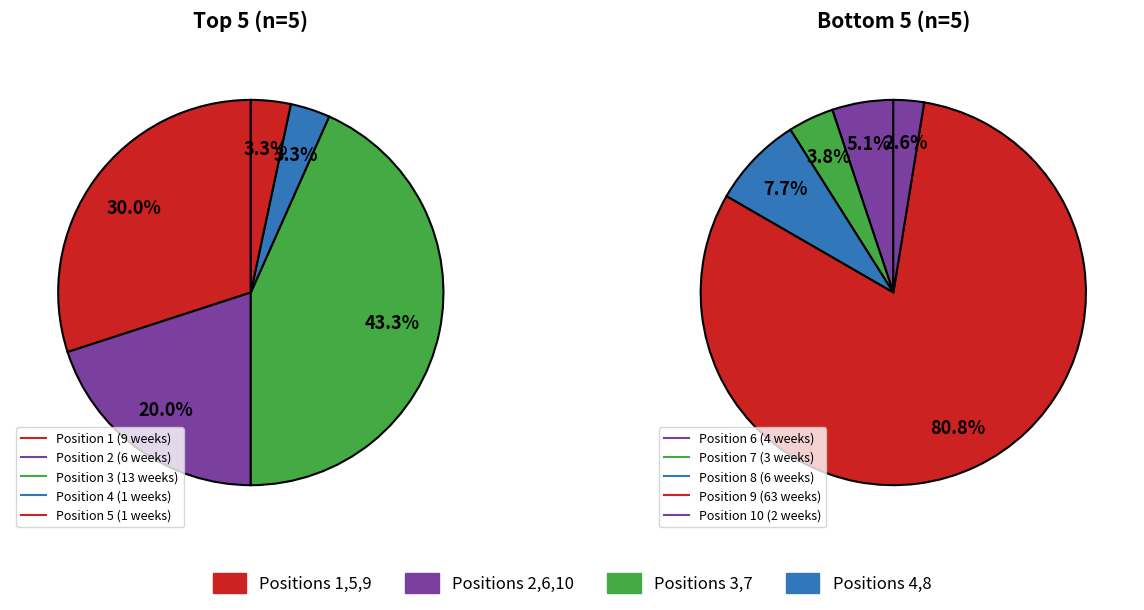

Does 9 represent more than half of the total?

Yes